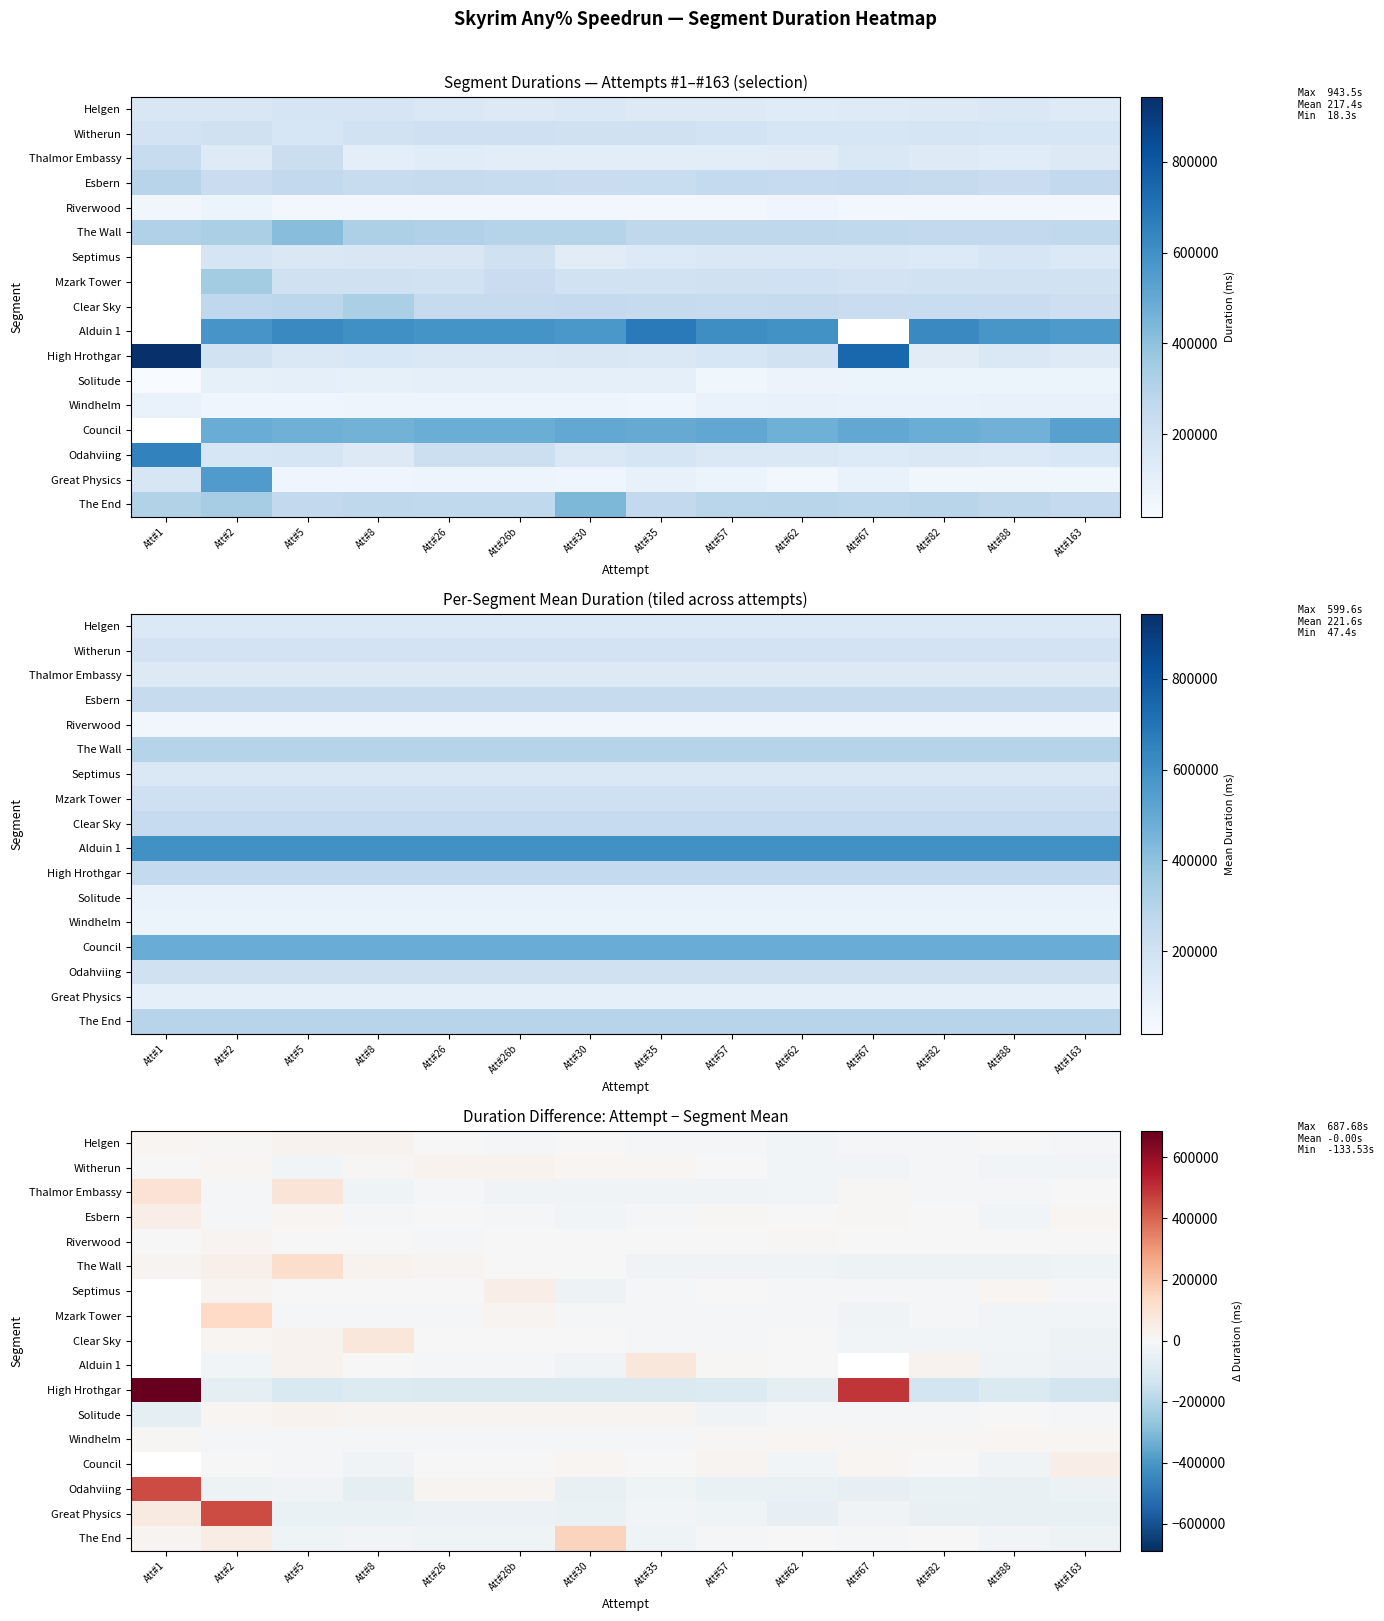

What is the difference between the maximum and minimum values in the Windhelm series?

24283.0